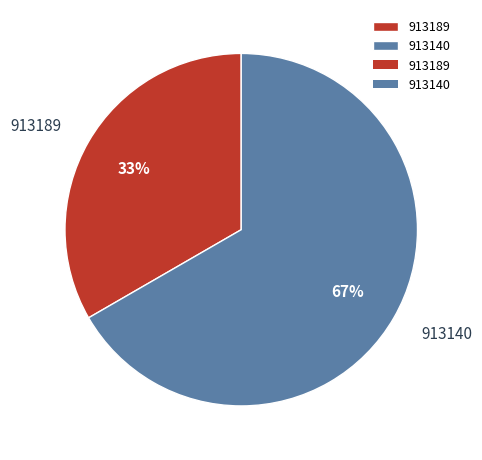

What percentage is the 913189 slice, to the nearest percent?

33%